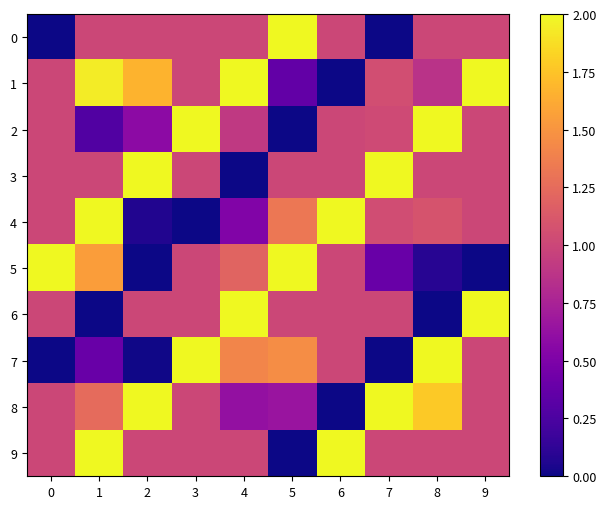

Reading left to right, extract all data points from this chart.

0: 0=0.0	1=1.0	2=1.0	3=1.0	4=1.0	5=2.0	6=1.0	7=0.0	8=1.0	9=1.0
1: 0=1.0	1=1.9	2=1.7	3=1.0	4=2.0	5=0.4	6=0.0	7=1.0	8=0.9	9=2.0
2: 0=1.0	1=0.3	2=0.6	3=2.0	4=0.9	5=0.0	6=1.0	7=1.0	8=2.0	9=1.0
3: 0=1.0	1=1.0	2=2.0	3=1.0	4=0.0	5=1.0	6=1.0	7=2.0	8=1.0	9=1.0
4: 0=1.0	1=2.0	2=0.1	3=0.0	4=0.5	5=1.3	6=2.0	7=1.0	8=1.1	9=1.0
5: 0=2.0	1=1.6	2=0.0	3=1.0	4=1.2	5=2.0	6=1.0	7=0.4	8=0.1	9=0.0
6: 0=1.0	1=0.0	2=1.0	3=1.0	4=2.0	5=1.0	6=1.0	7=1.0	8=0.0	9=2.0
7: 0=0.0	1=0.4	2=0.0	3=2.0	4=1.4	5=1.5	6=1.0	7=0.0	8=2.0	9=1.0
8: 0=1.0	1=1.2	2=2.0	3=1.0	4=0.6	5=0.7	6=0.0	7=2.0	8=1.8	9=1.0
9: 0=1.0	1=2.0	2=1.0	3=1.0	4=1.0	5=0.0	6=2.0	7=1.0	8=1.0	9=1.0